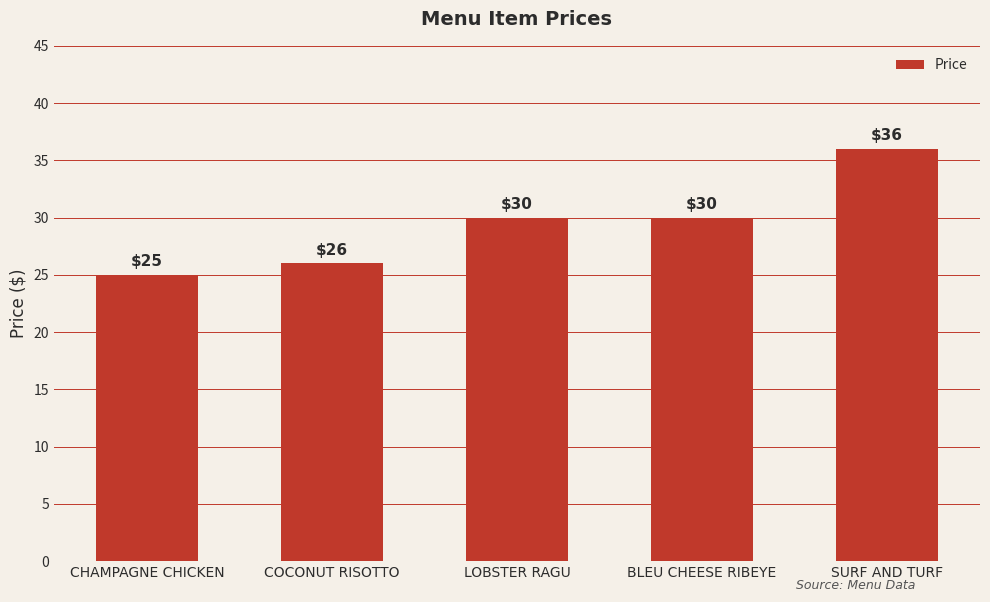

Are the bars grouped side by side (vs. stacked)?

No